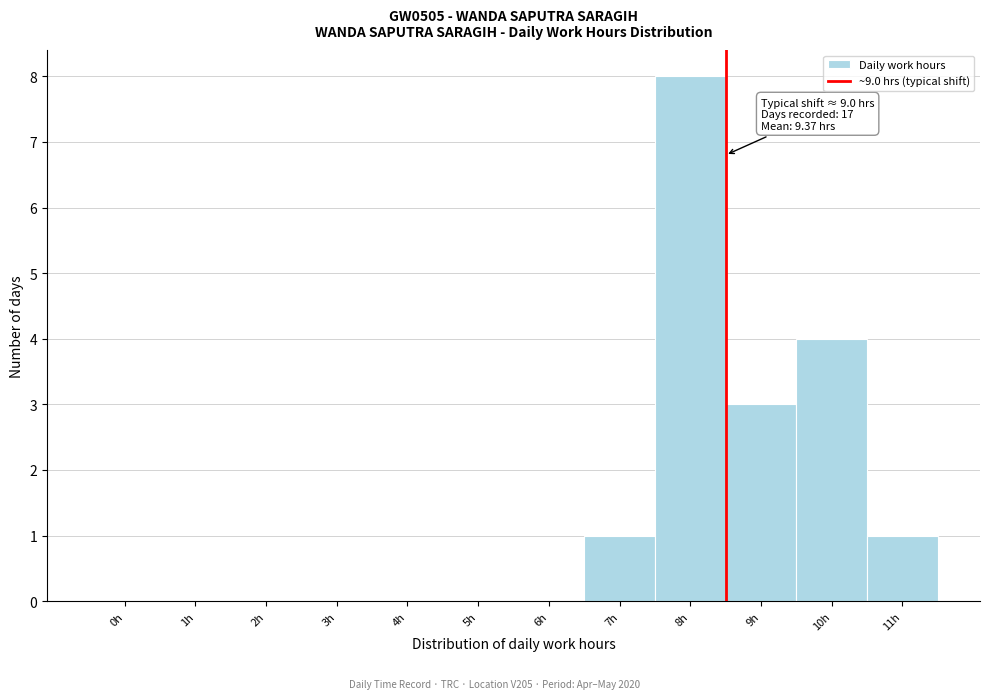

Reading left to right, what are all the values shown in this chart?

0h=0	1h=0	2h=0	3h=0	4h=0	5h=0	6h=0	7h=1	8h=8	9h=3	10h=4	11h=1